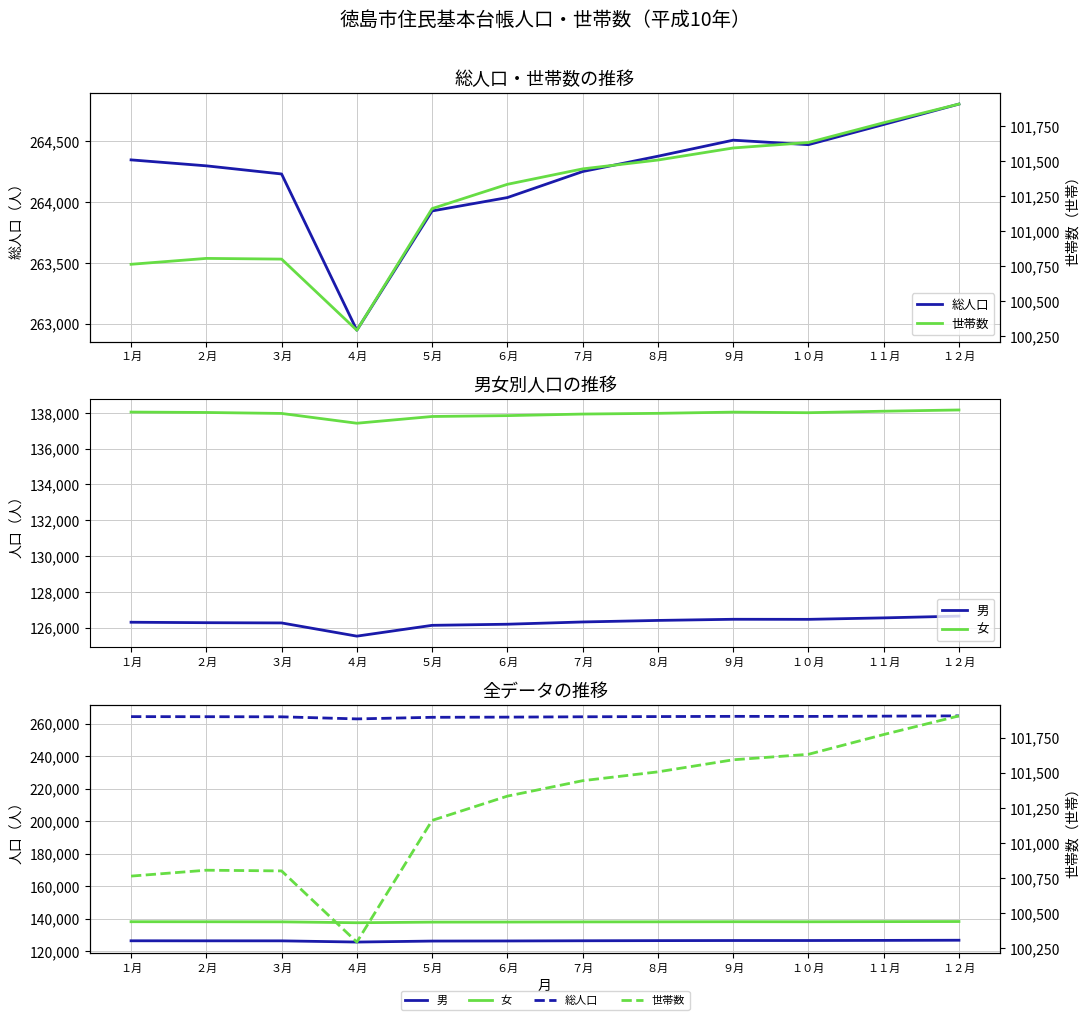

Which series has the largest total across all categories?

総人口